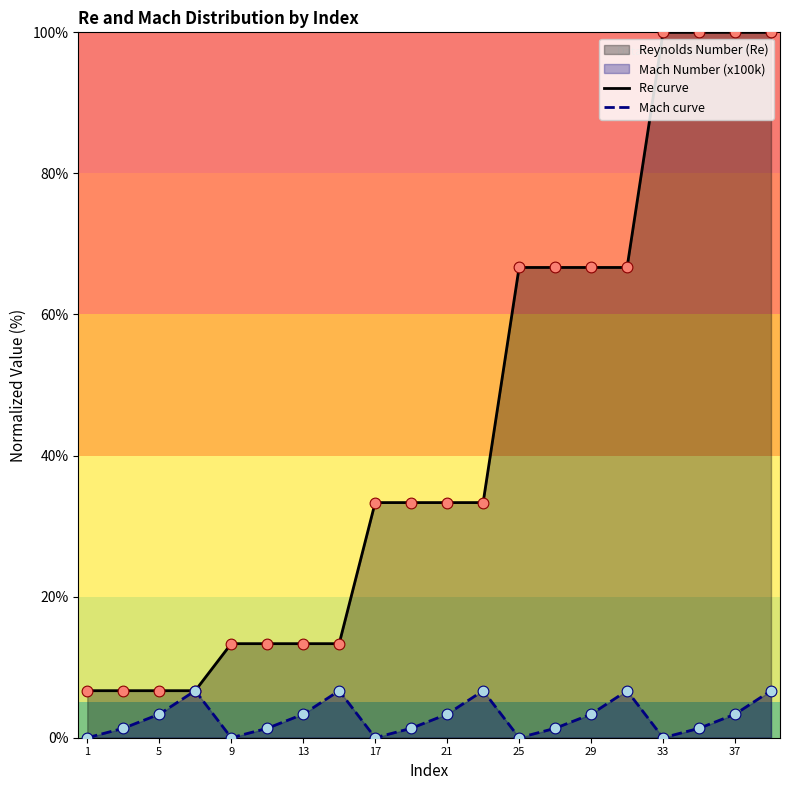

List the series in order of their peak value, lowest first.

Mach curve, Re curve